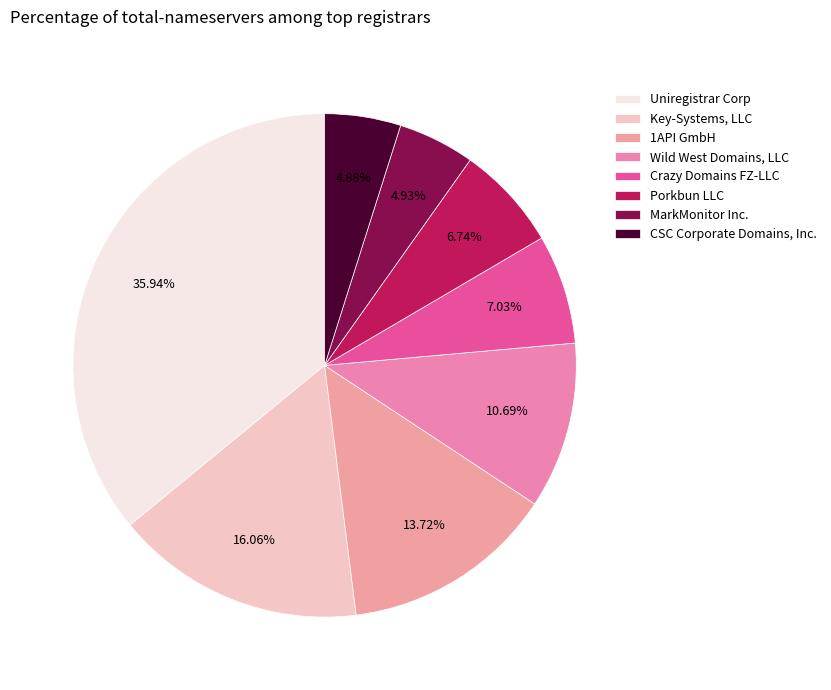

The Uniregistrar Corp slice represents 50% of the pie. True or false?

False